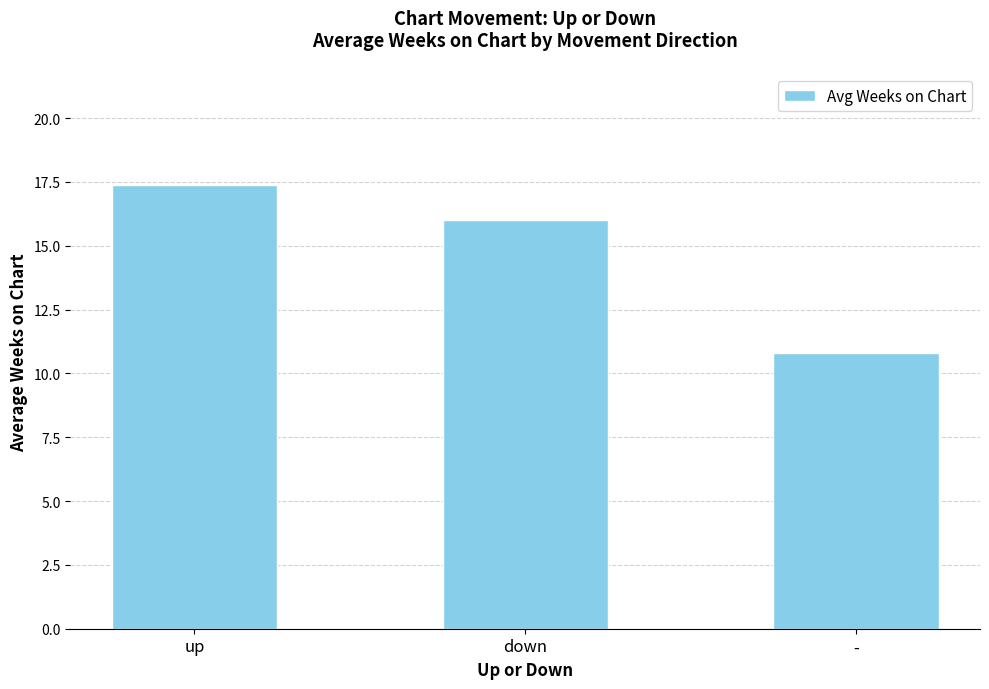

Rank the categories by value from lowest to highest.

-, down, up